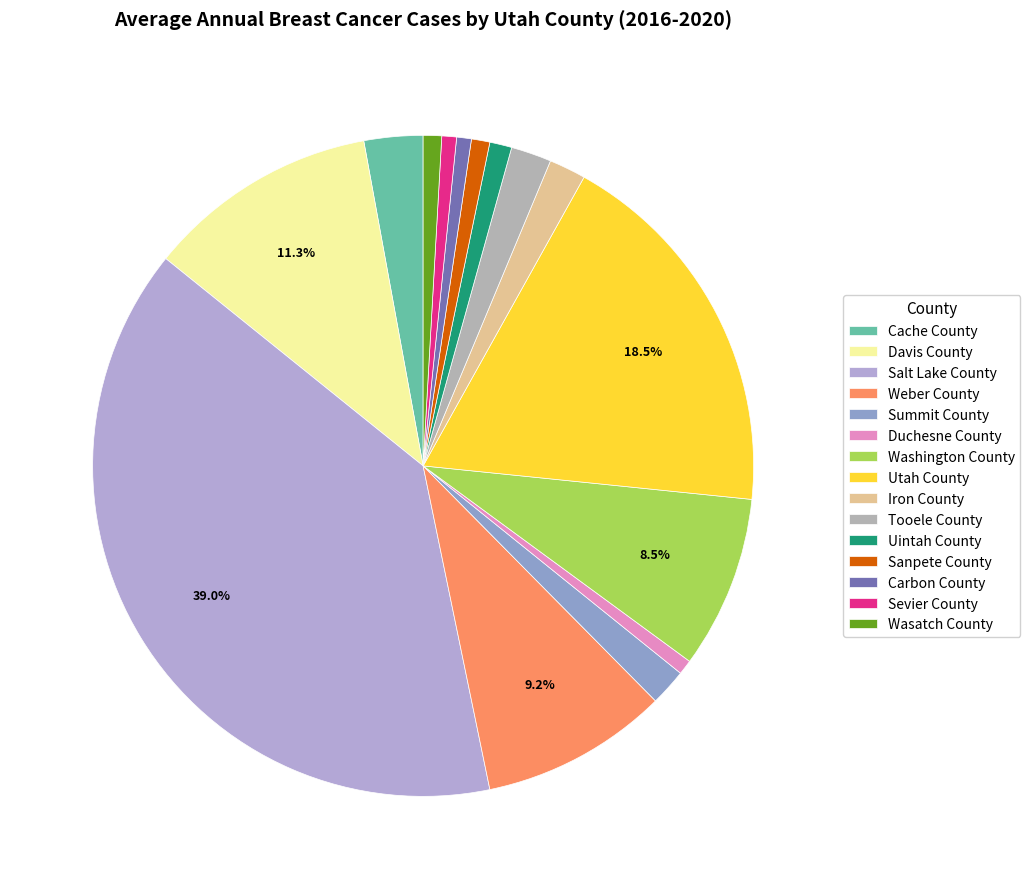

What percentage is NOT represented by Carbon County?

99.3%